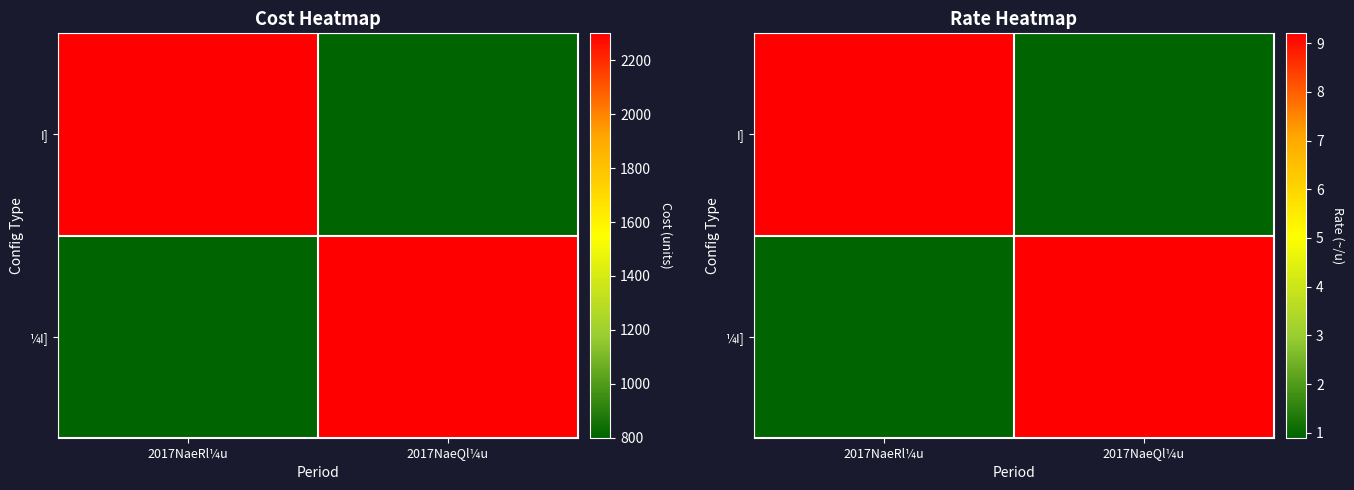

Between 2017NaeRl¼u and 2017NaeQl¼u, which is larger?

2017NaeRl¼u